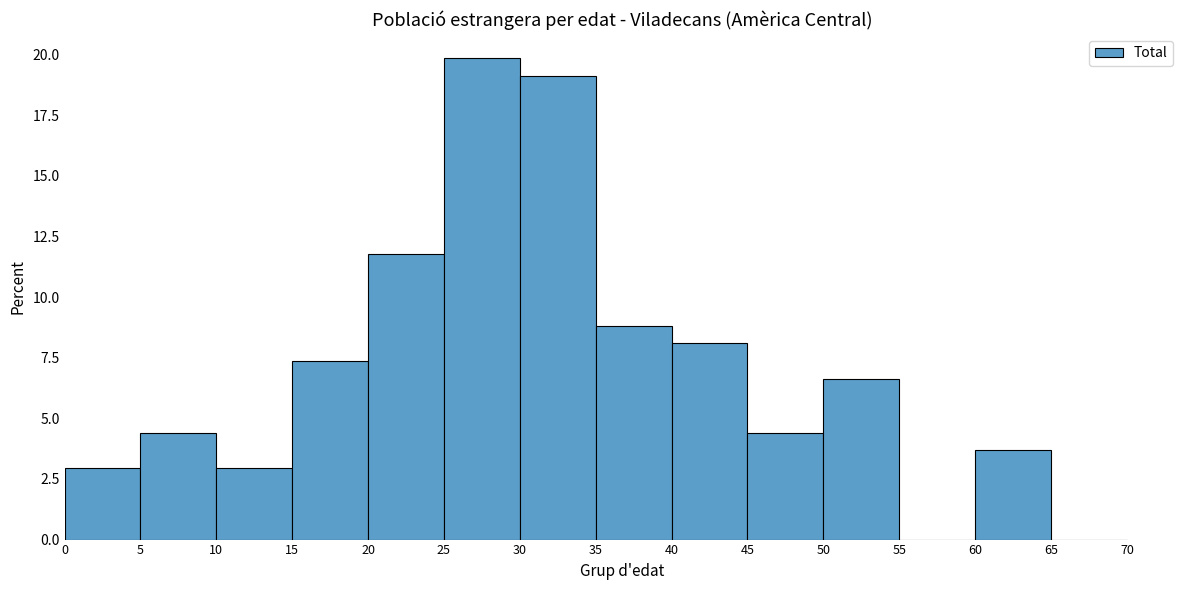

Reading left to right, transcribe this chart: for each bar, give the range it covers on the x-axis and its height. The values are not printed on the chart, so give them approximately, as read against the axis.

0 to 5: 3.0
5 to 10: 4.5
10 to 15: 3.0
15 to 20: 7.5
20 to 25: 12.0
25 to 30: 20.0
30 to 35: 19.0
35 to 40: 9.0
40 to 45: 8.0
45 to 50: 4.5
50 to 55: 6.5
55 to 60: 0
60 to 65: 3.5
65 to 70: 0